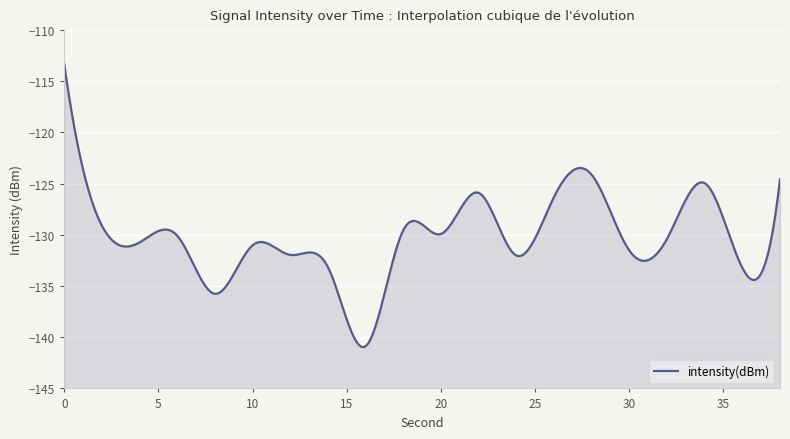

Reading left to right, transcribe all the data shown in this chart.

-113.3	-129.1	-130.7	-130.1	-135.8	-131.0	-132.0	-133.2	-140.9	-129.5	-129.9	-125.9	-132.0	-126.3	-124.1	-131.5	-130.4	-124.9	-133.2	-124.6